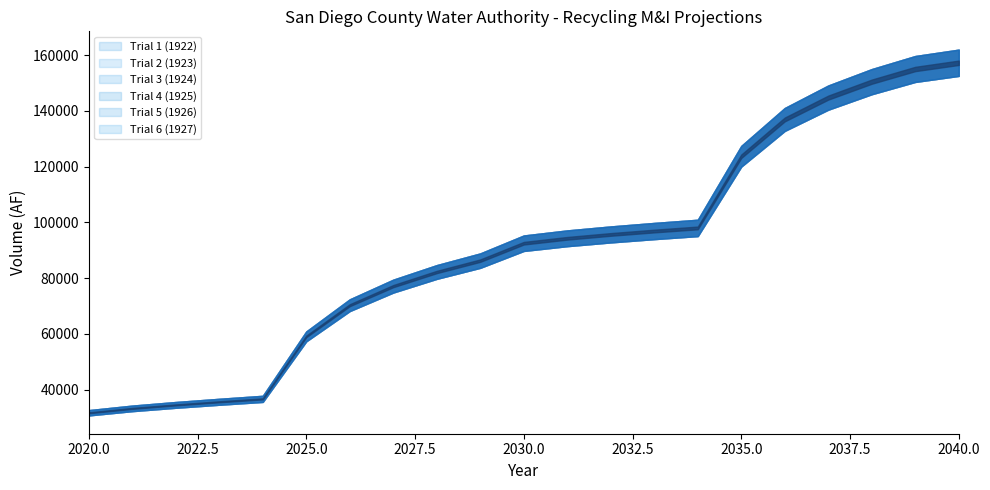

How many data points does each series have?

21